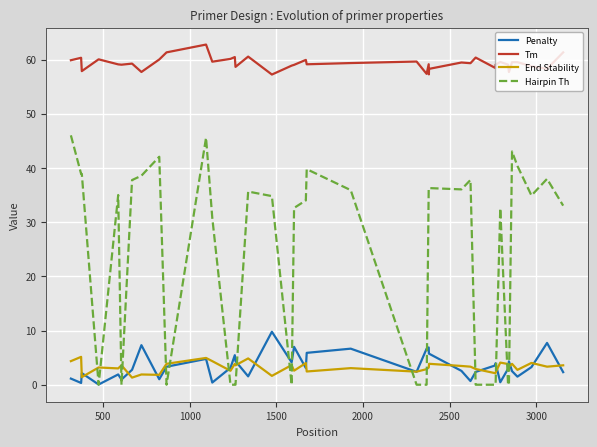

Which series has the widest spread of values?

Hairpin Th